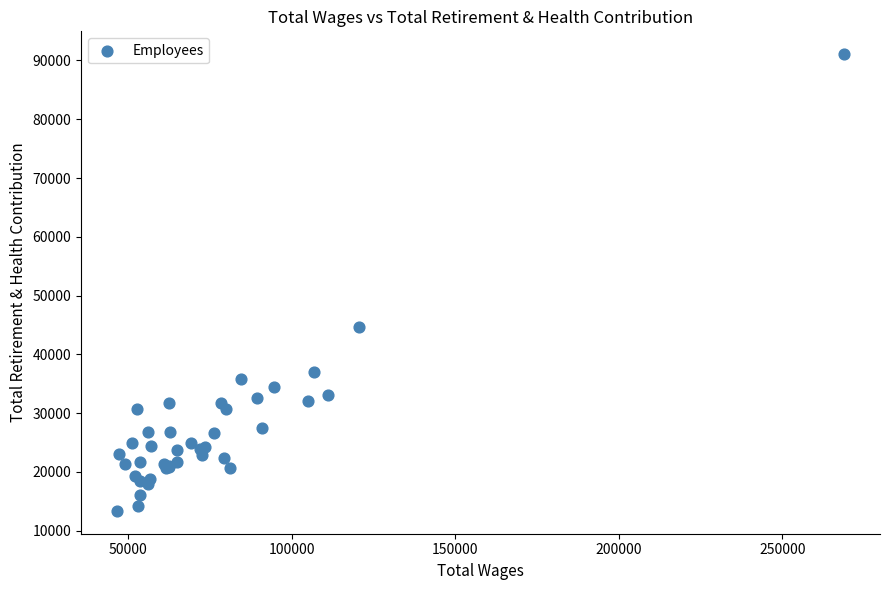

What Y value in the scatter plot is closest to 52214?

44726